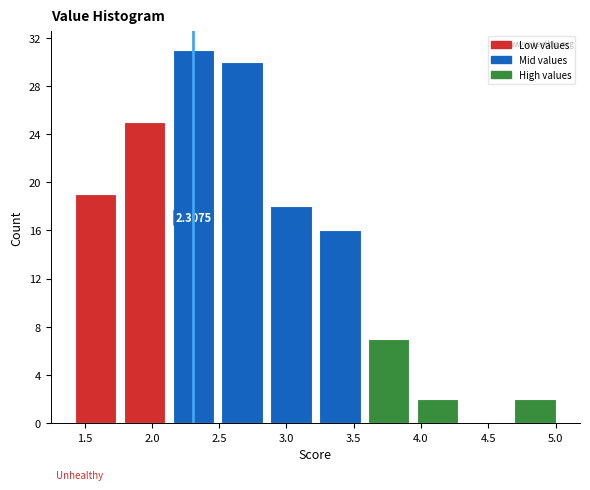

Over which range of the x-axis is the bar tallest?

2.15 to 2.50